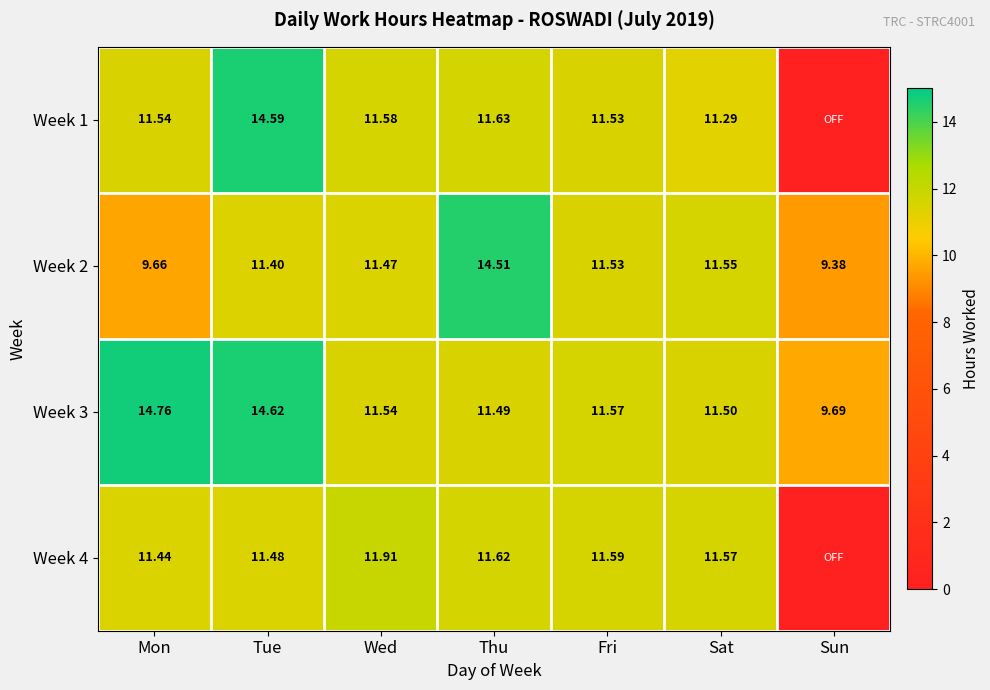

True or false: Week 4 has a value of 2.4 at Fri.

False